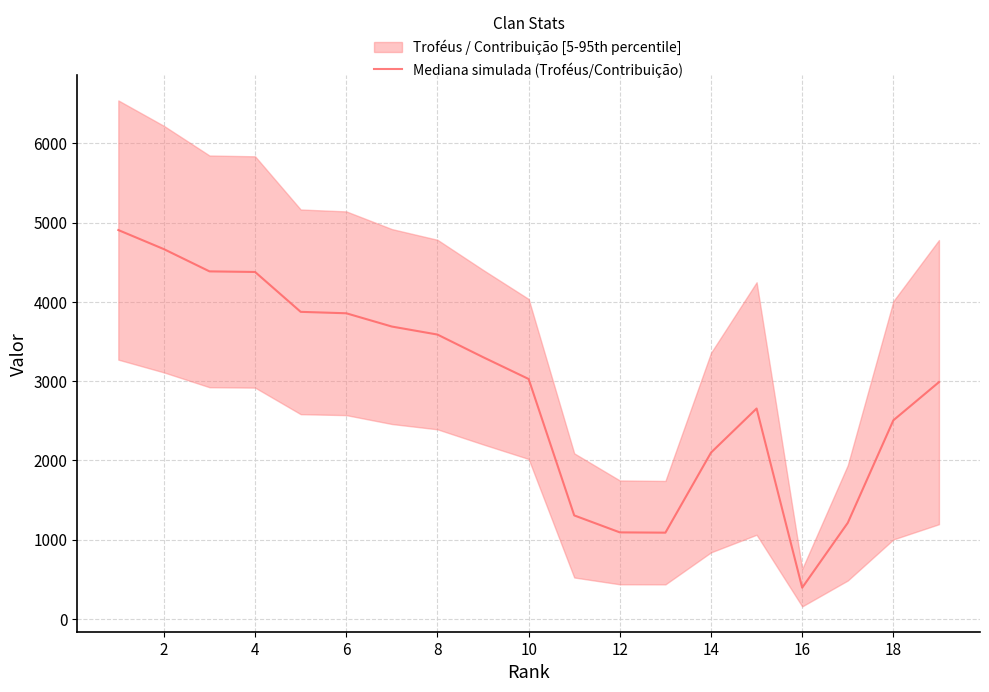

The value of Mediana simulada (Troféus/Contribuição) at 10 is 1038.7. True or false?

False